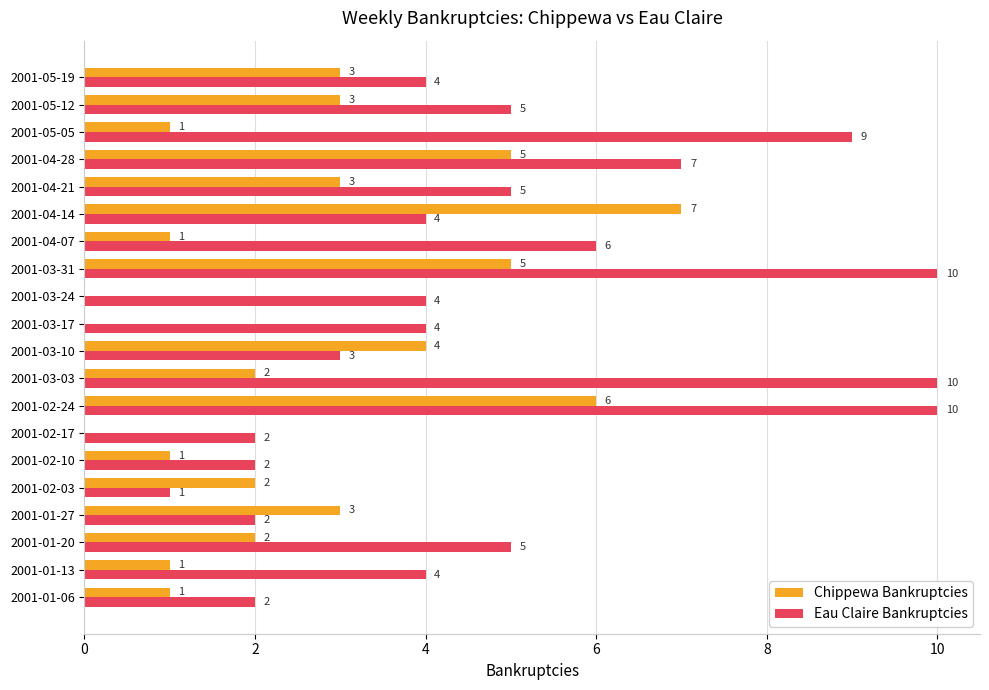

What is the sum of all Chippewa Bankruptcies values?

50